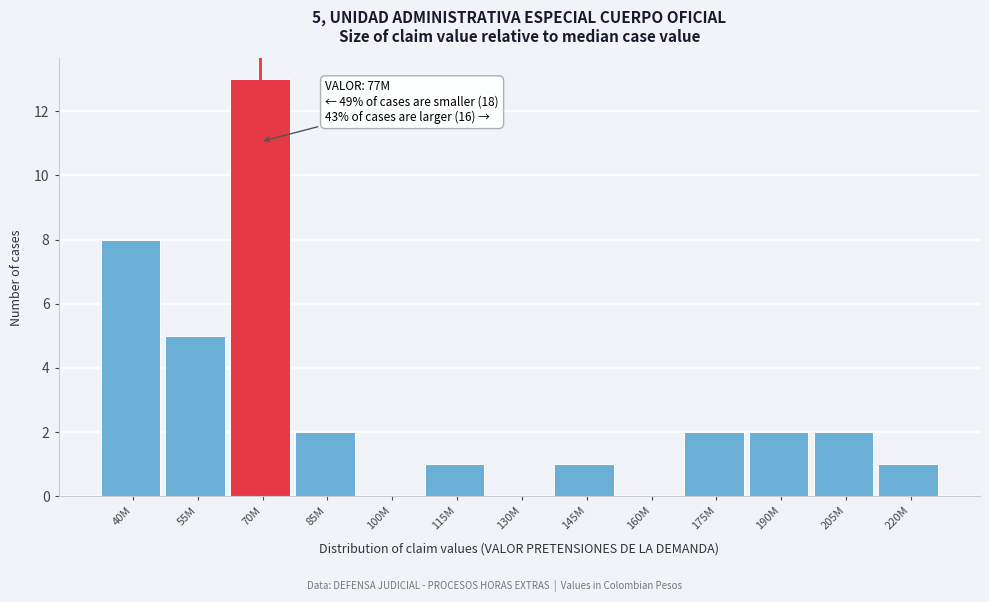

Reading left to right, extract all data points from this chart.

40M=8	55M=5	70M=13	85M=2	100M=0	115M=1	130M=0	145M=1	160M=0	175M=2	190M=2	205M=2	220M=1